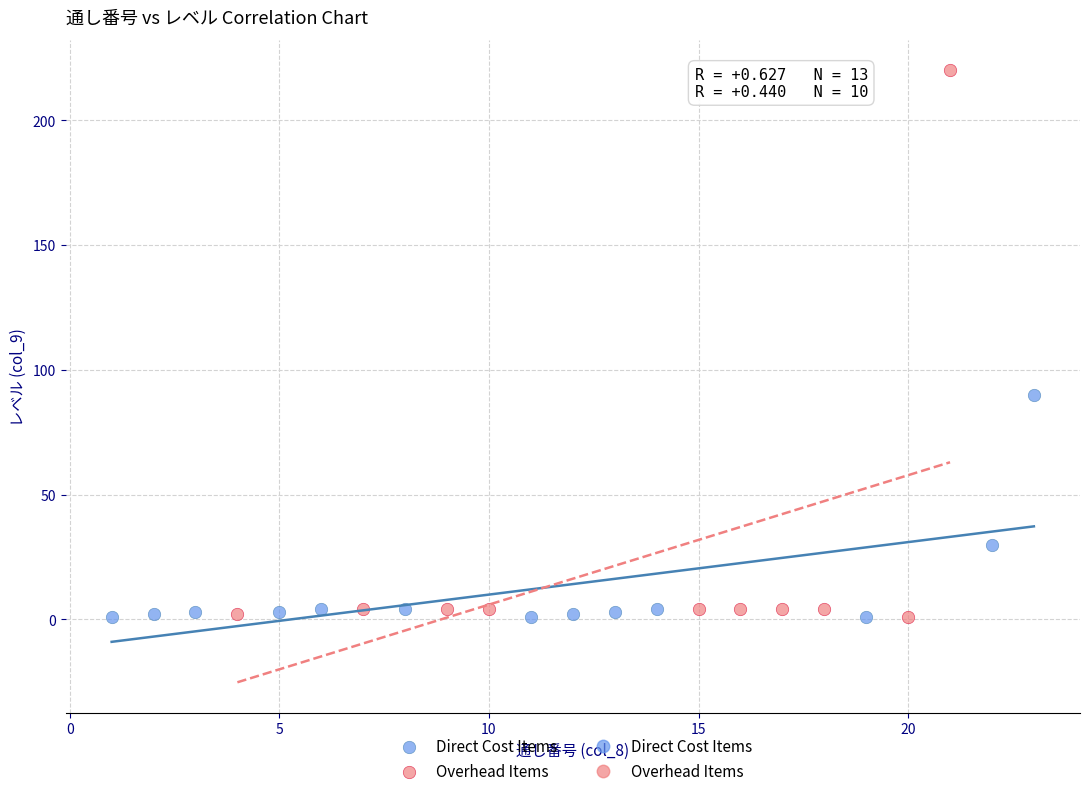

Which series has the widest spread of Y values?

Overhead Items